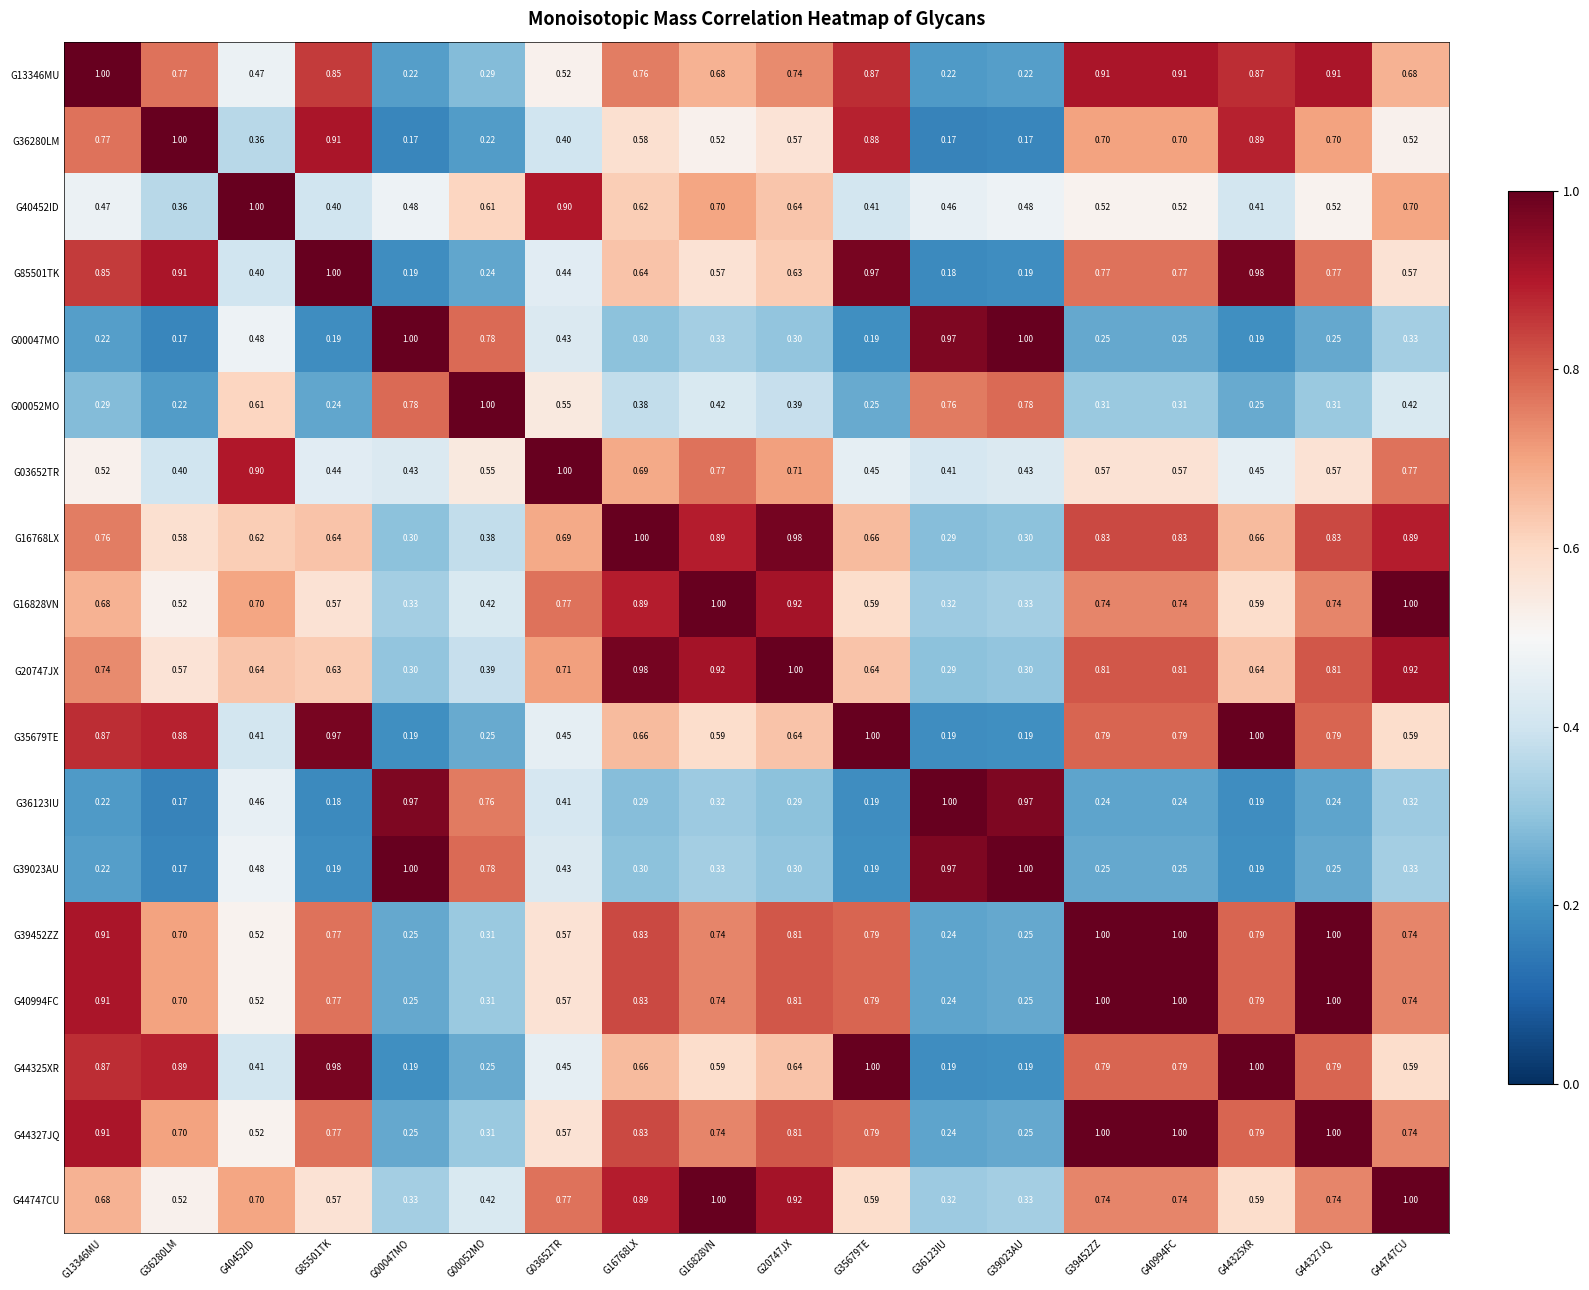

At which category does the chart reach its peak across all series?

G13346MU